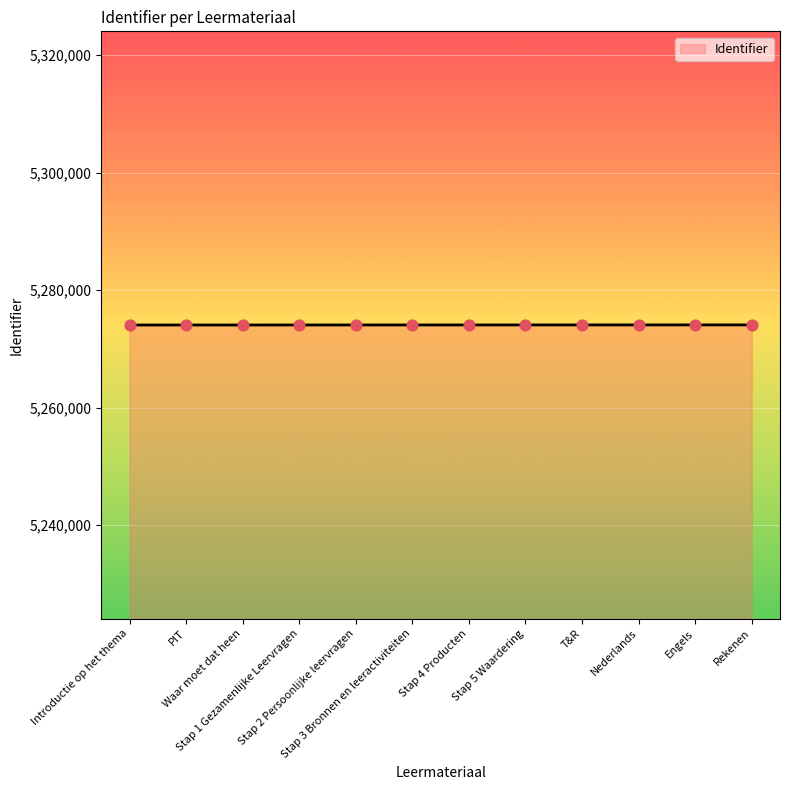

What is the ratio of the value at Stap 2 Persoonlijke leervragen to the value at Stap 5 Waardering?

1.0